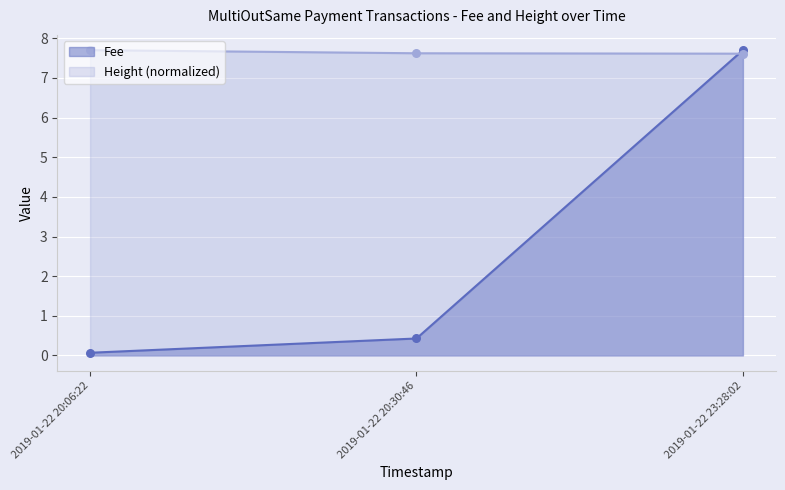

At which category is the sum across all series the highest?

2019-01-22 23:28:02